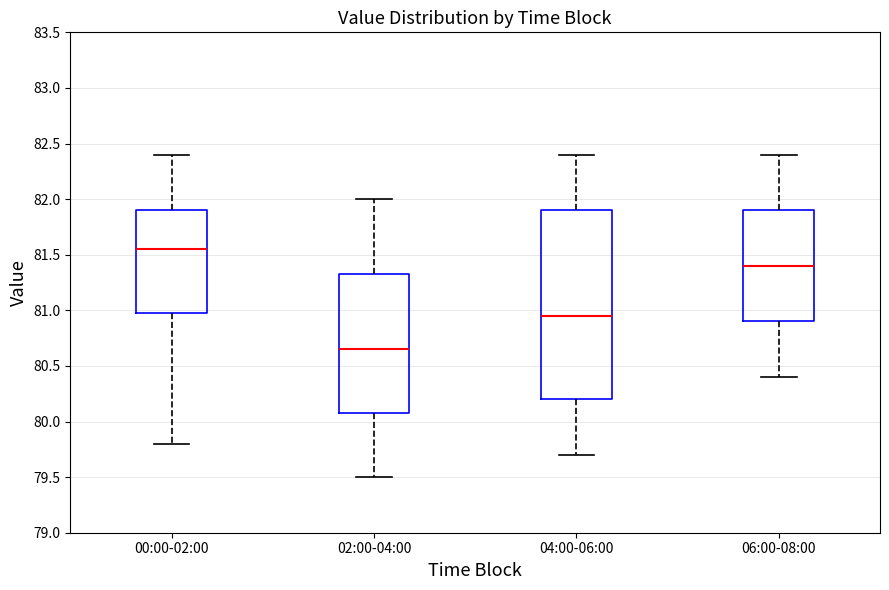

Which box's median line is the highest?

00:00-02:00